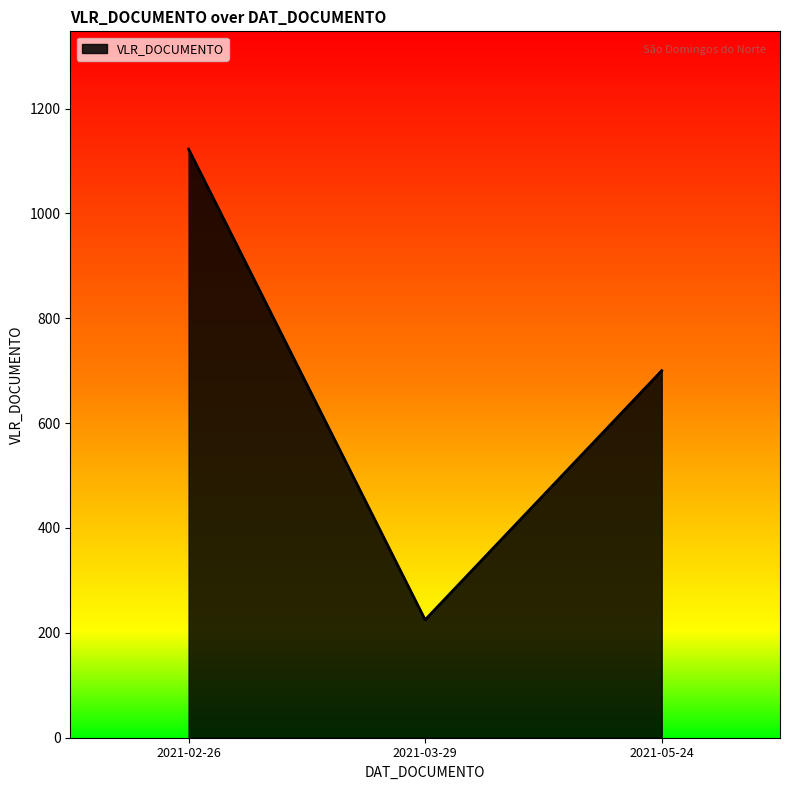

How many lines are shown in the chart?

1